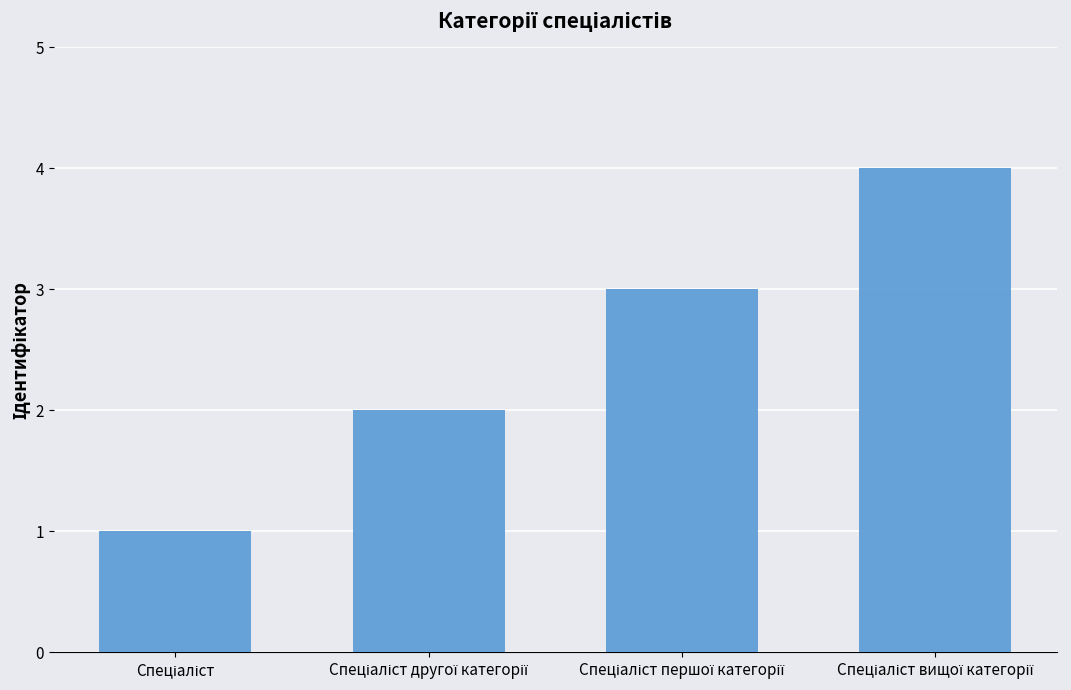

What is the maximum value shown in the chart?

4